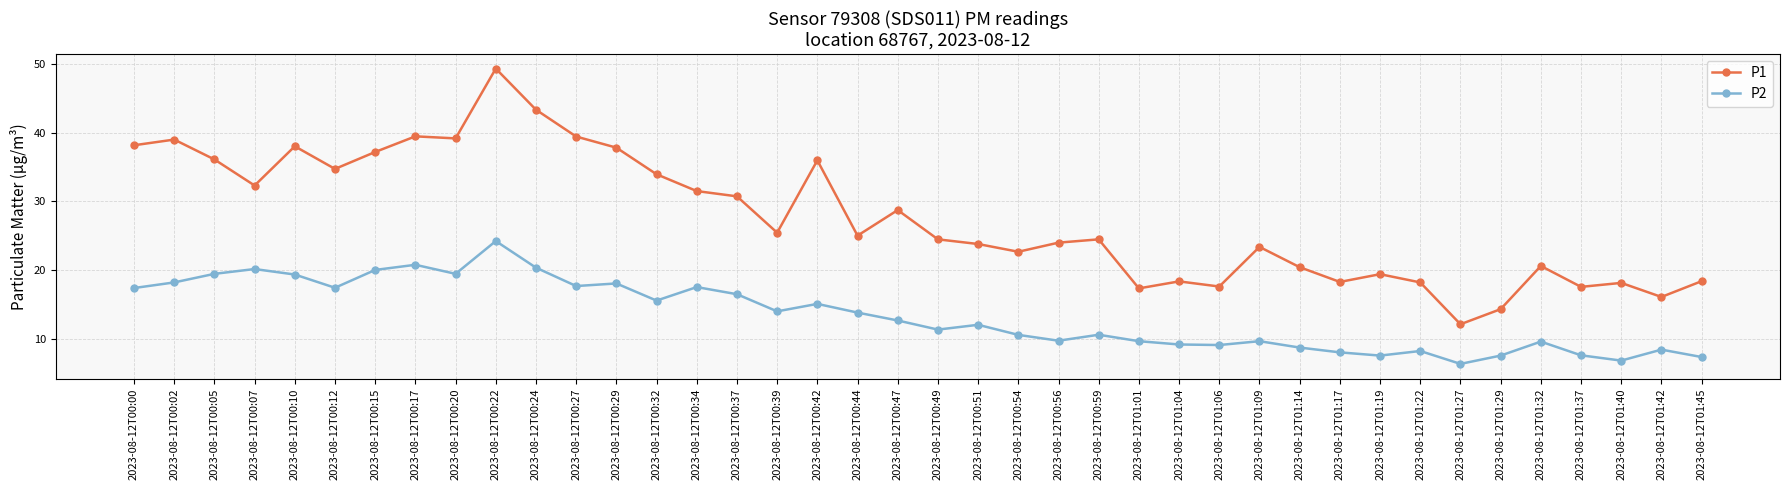

What is the average value of the P2 series?

13.4